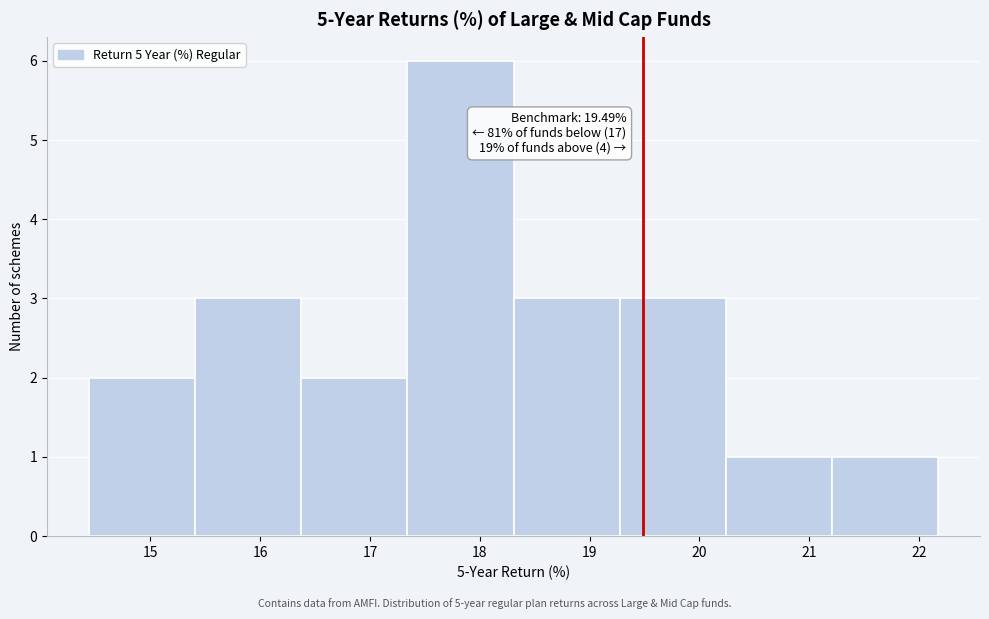

Which range on the x-axis has the tallest bar?

17.3 to 18.3